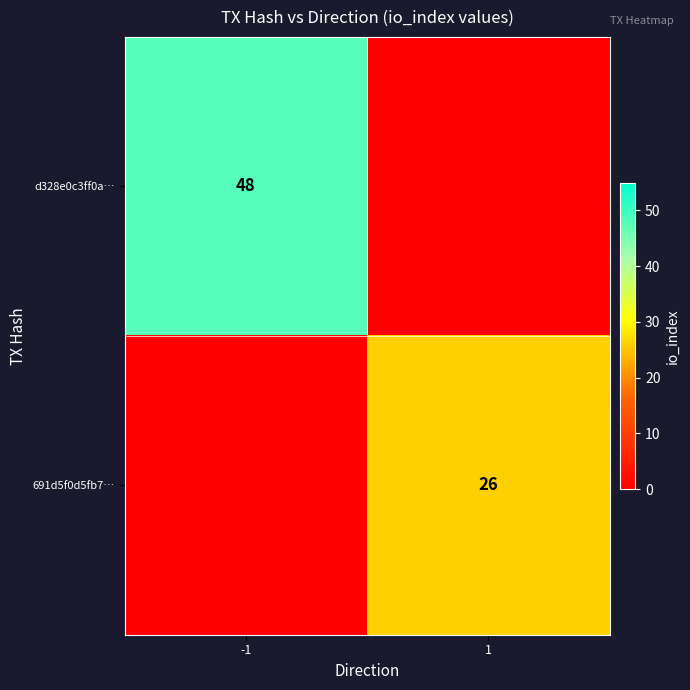

The value of d328e0c3ff0a… at -1 is 48. True or false?

True